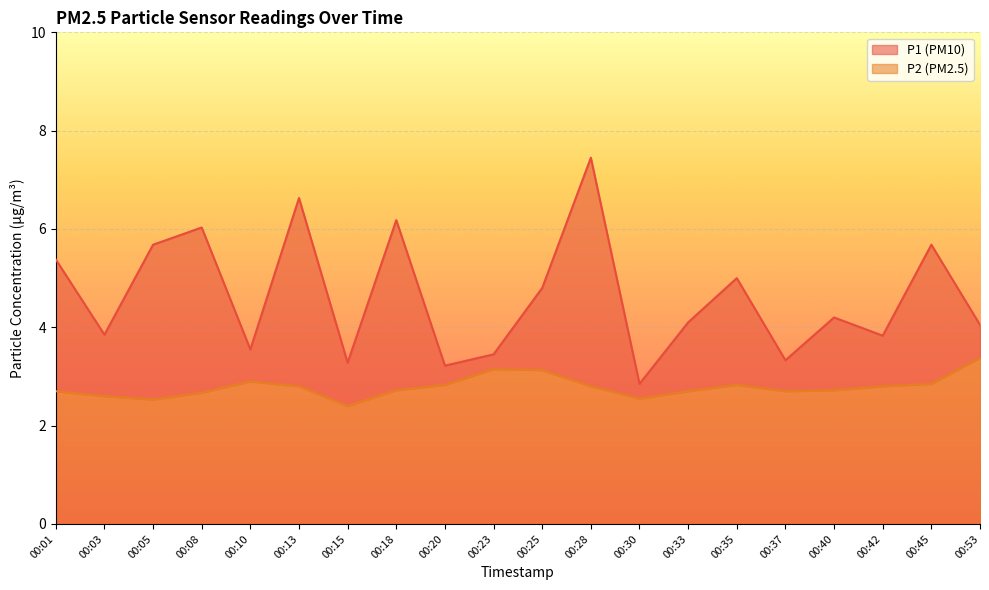

True or false: P2 and P1 cross at least once.

False